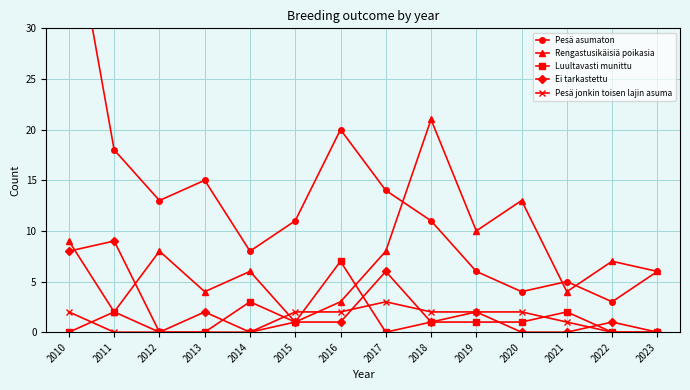

Which has a higher value, 2015 or 2010?

2010